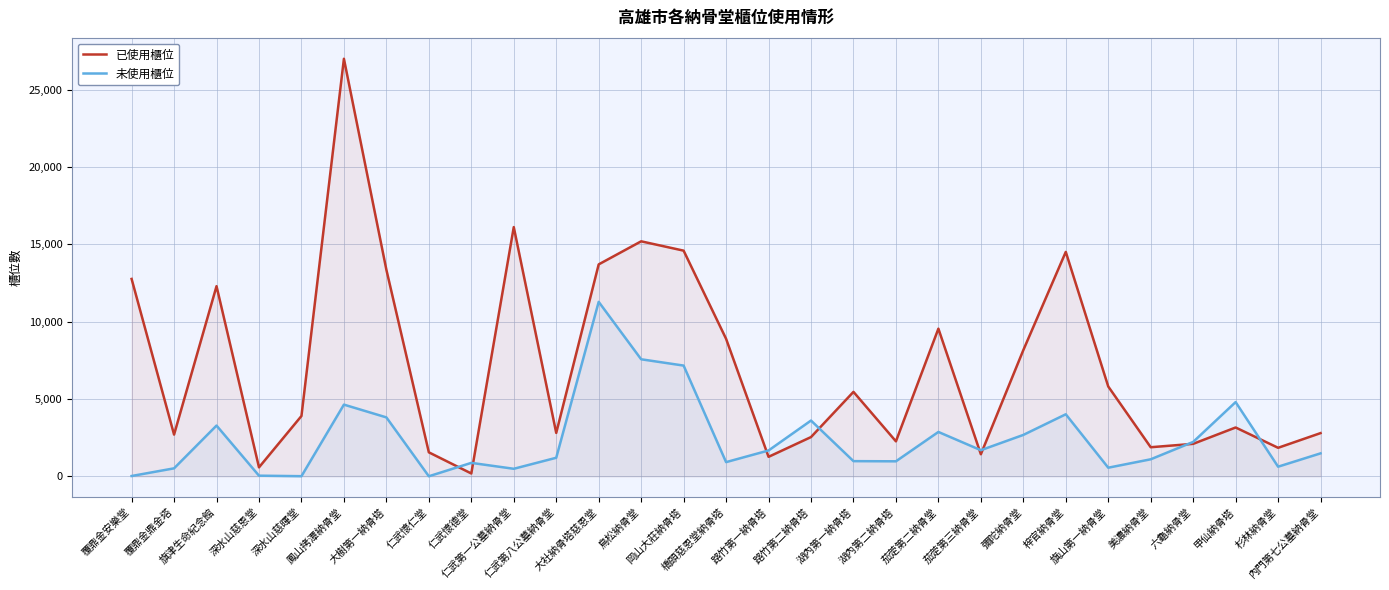

In 未使用櫃位, how many points are higher than both neighbors (excluding endpoints)?

8